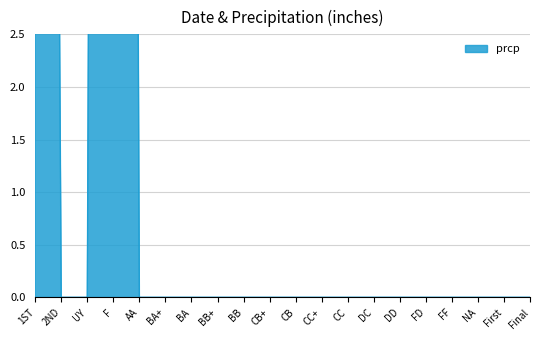

How many series are shown in this chart?

1